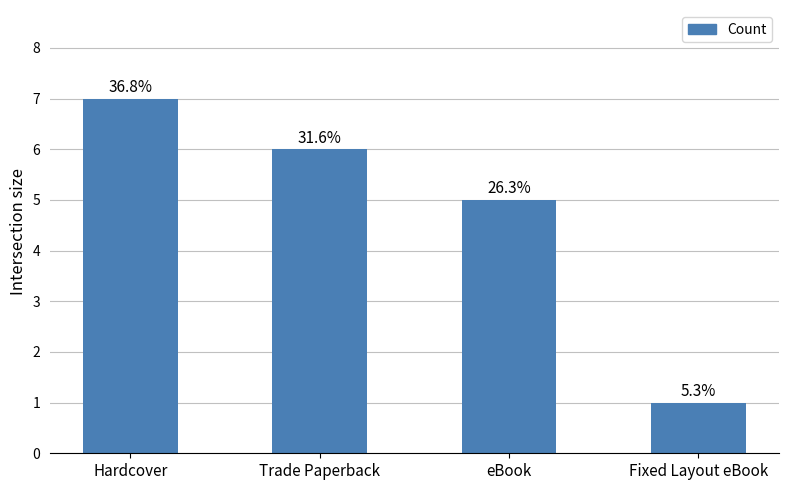

What is the sum of all values?

19